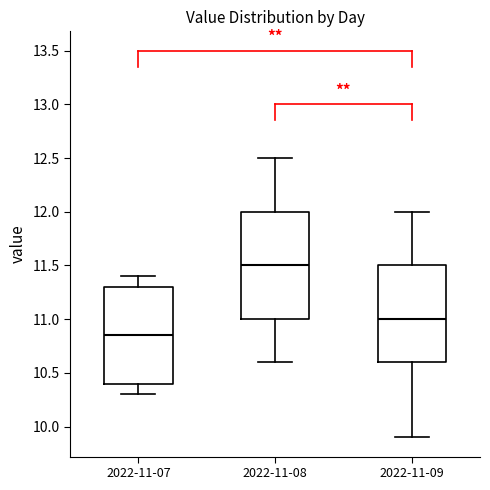

Reading left to right, transcribe this box plot: for each box, give where its median line is, the range the box spans, and where its two whiskers end, as read against the y-axis. The values are not printed on the chart, so give them approximately, as read against the axis.

2022-11-07: median 10.85, box 10.40 to 11.30, whiskers 10.30 to 11.40
2022-11-08: median 11.50, box 11.00 to 12.00, whiskers 10.60 to 12.50
2022-11-09: median 11.00, box 10.60 to 11.50, whiskers 9.90 to 12.00